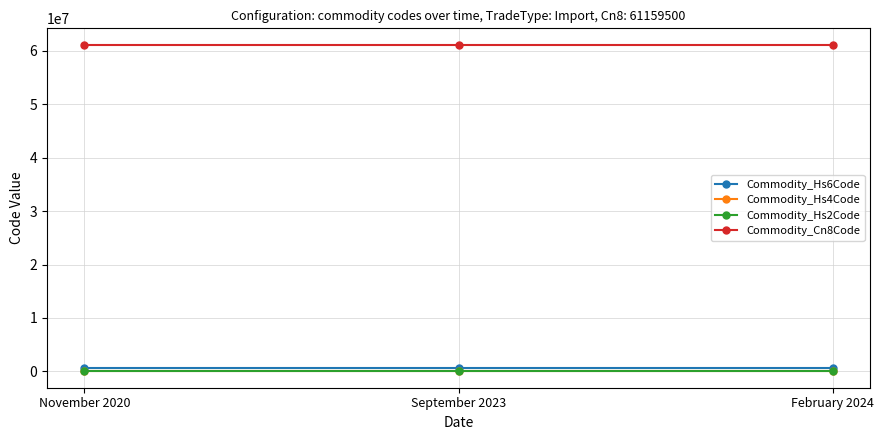

What is the label of the 1st point from the left?

November 2020